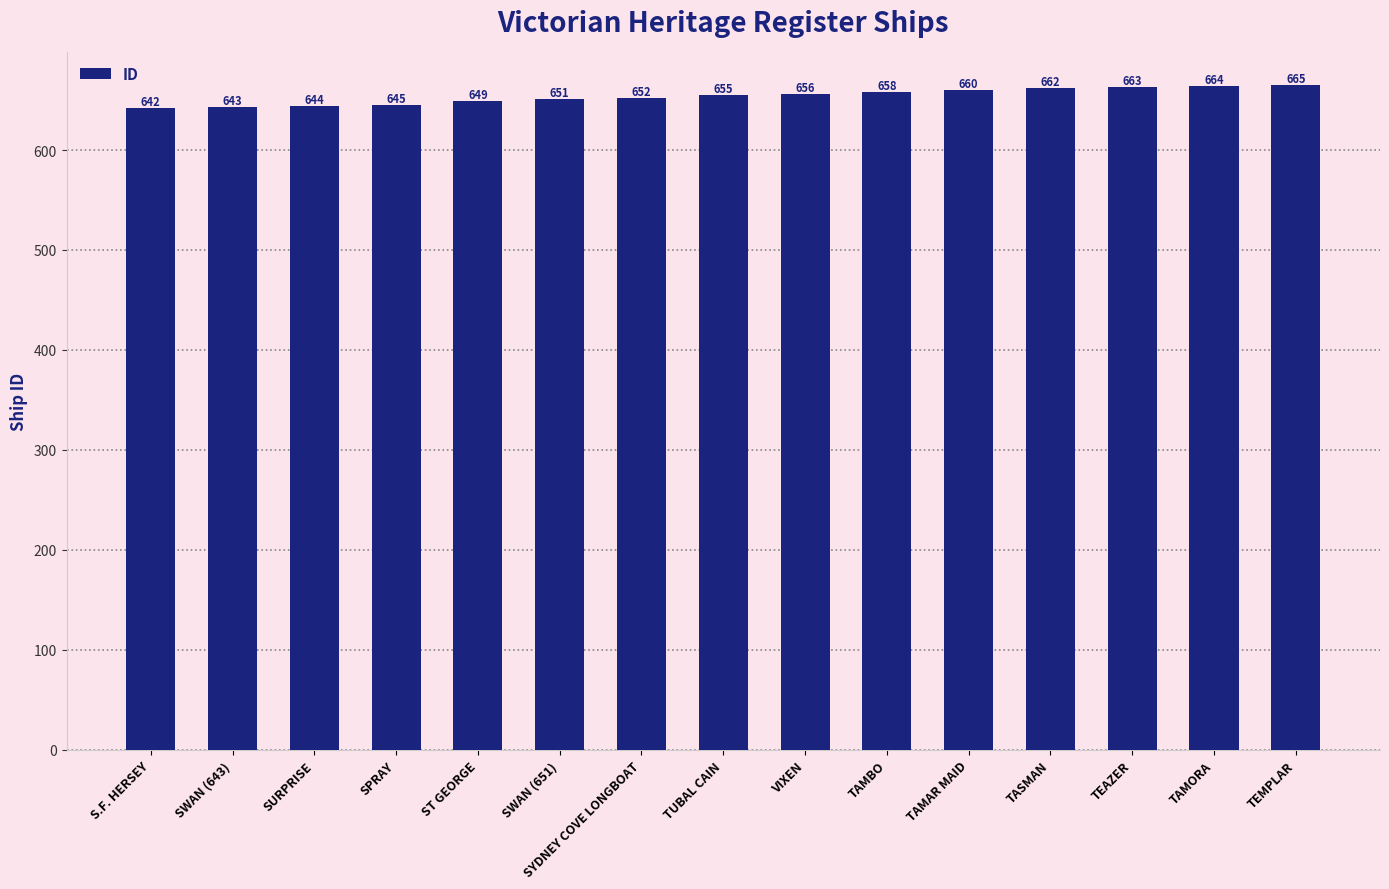

How many bars are there in total?

15